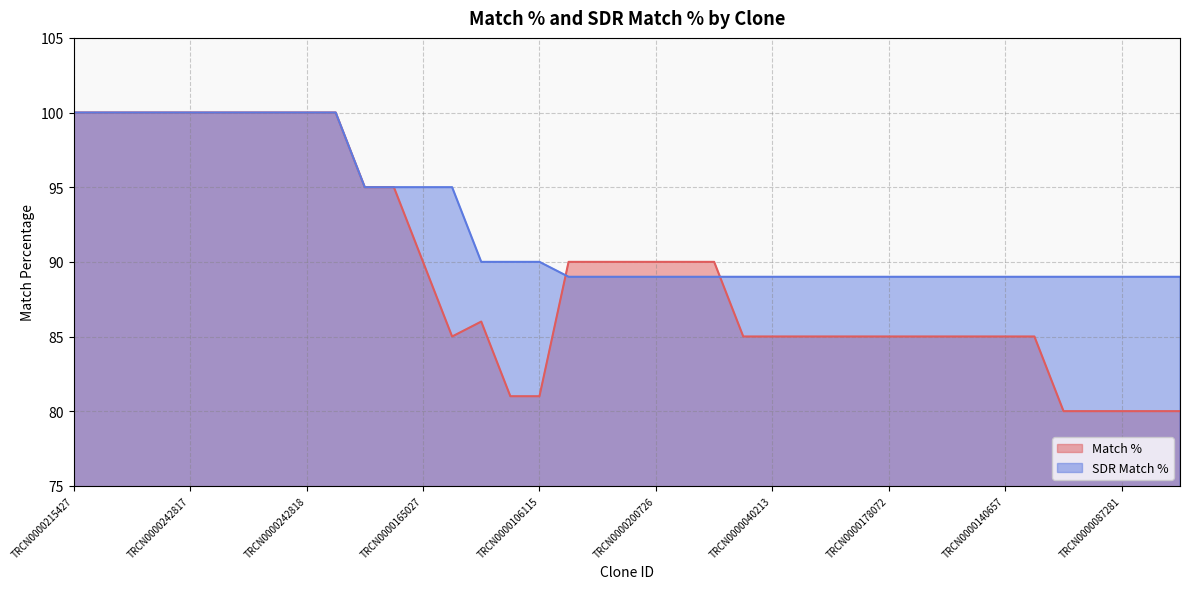

True or false: SDR Match % has more than 1 interior local peaks.

False